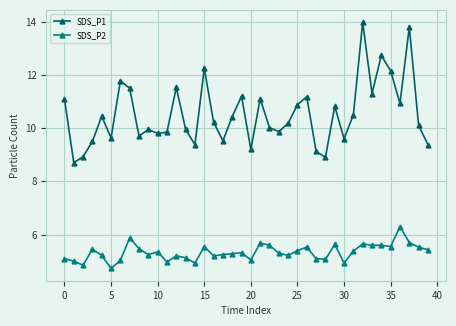

What is the maximum value shown in the chart?

14.0